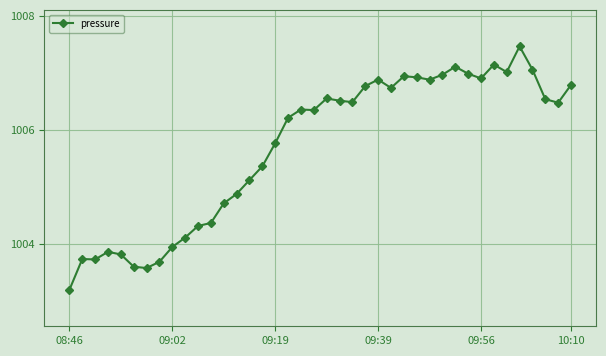

True or false: there are more than 0 points higher than both neighbors.

True